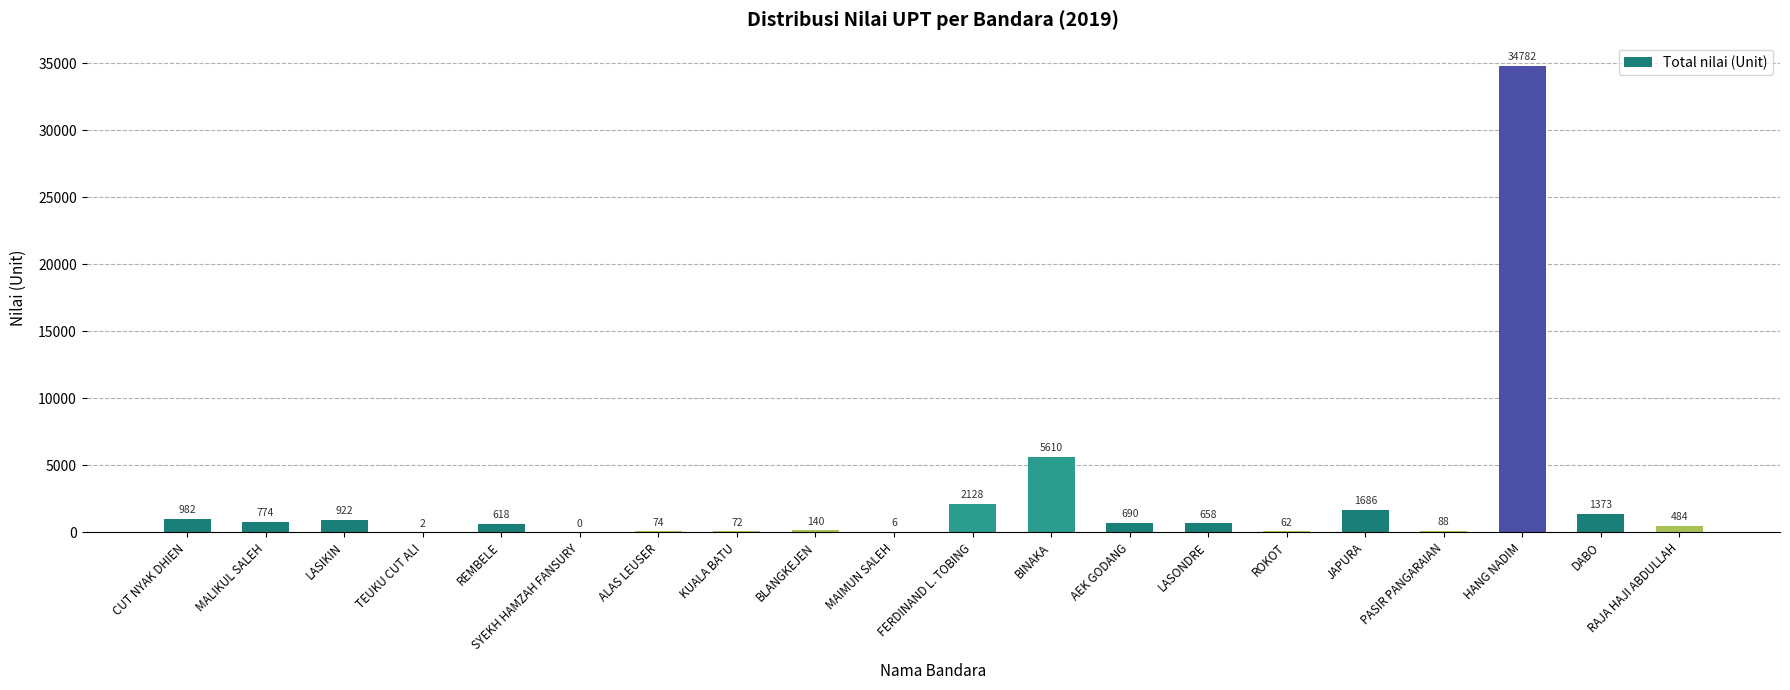

What is the change in value from TEUKU CUT ALI to DABO?

+1371